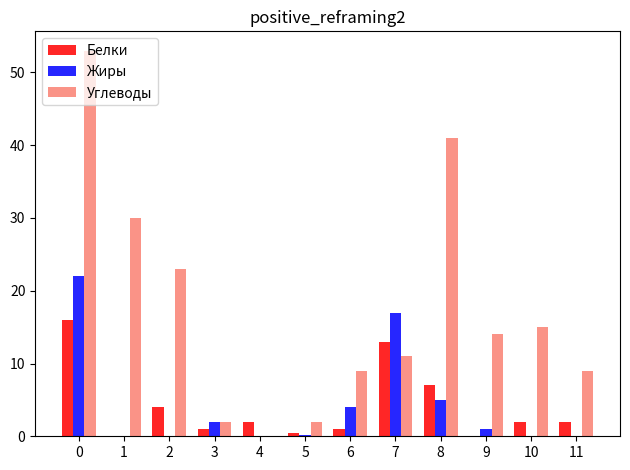

What is the sum of all Жиры values?

51.1